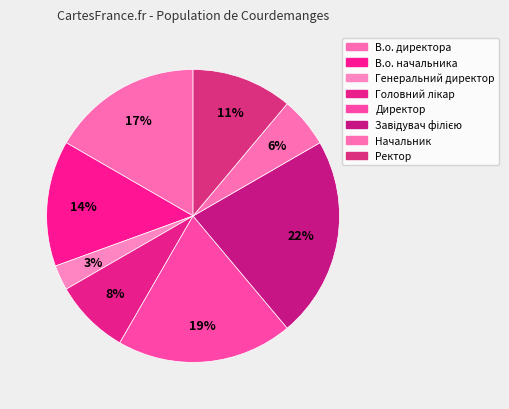

Count the number of slices in the pie.

8